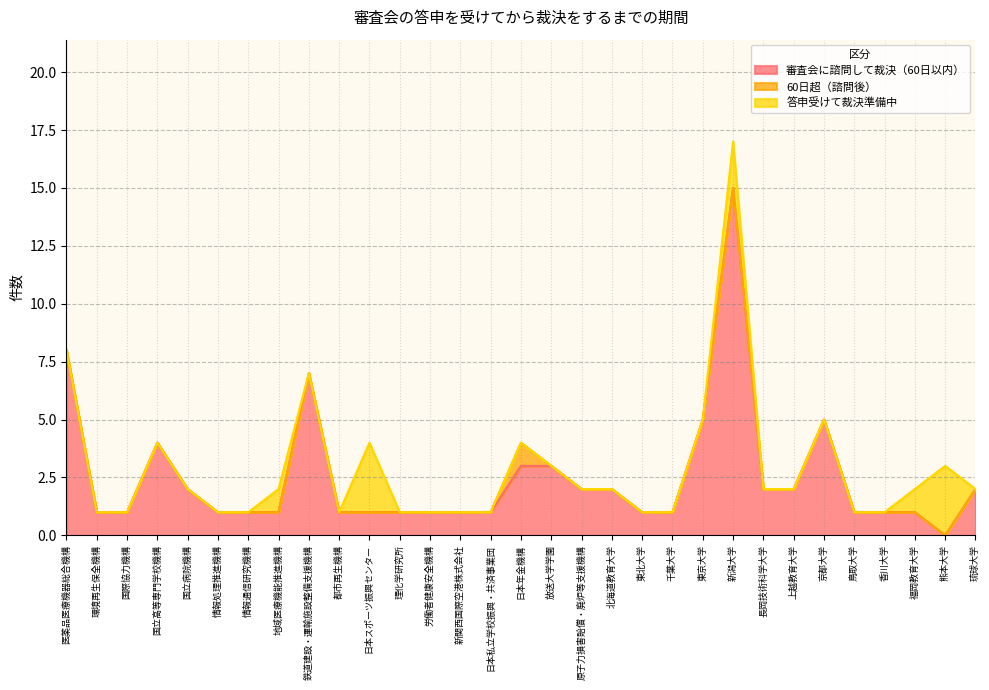

The 審査会に諮問して裁決（60日以内） series shows 1 at 国立病院機構. True or false?

False